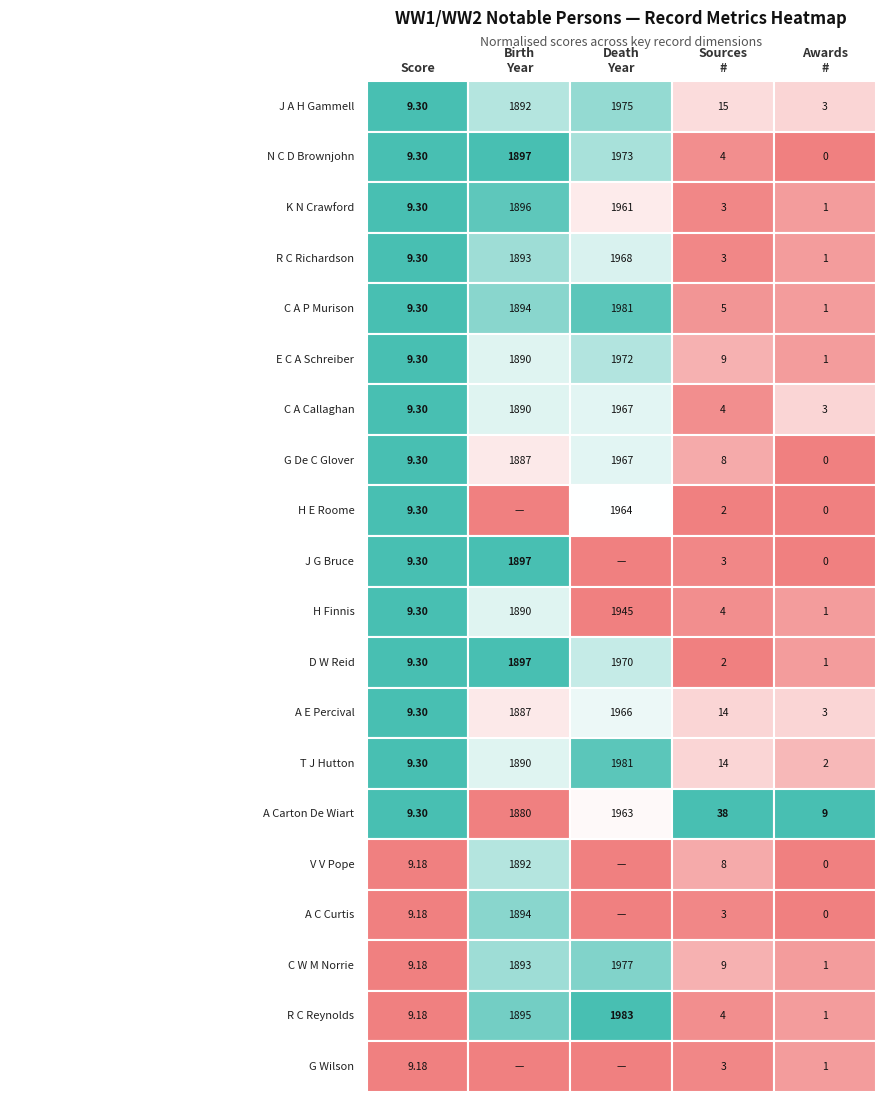

How many data points does each series have?

5